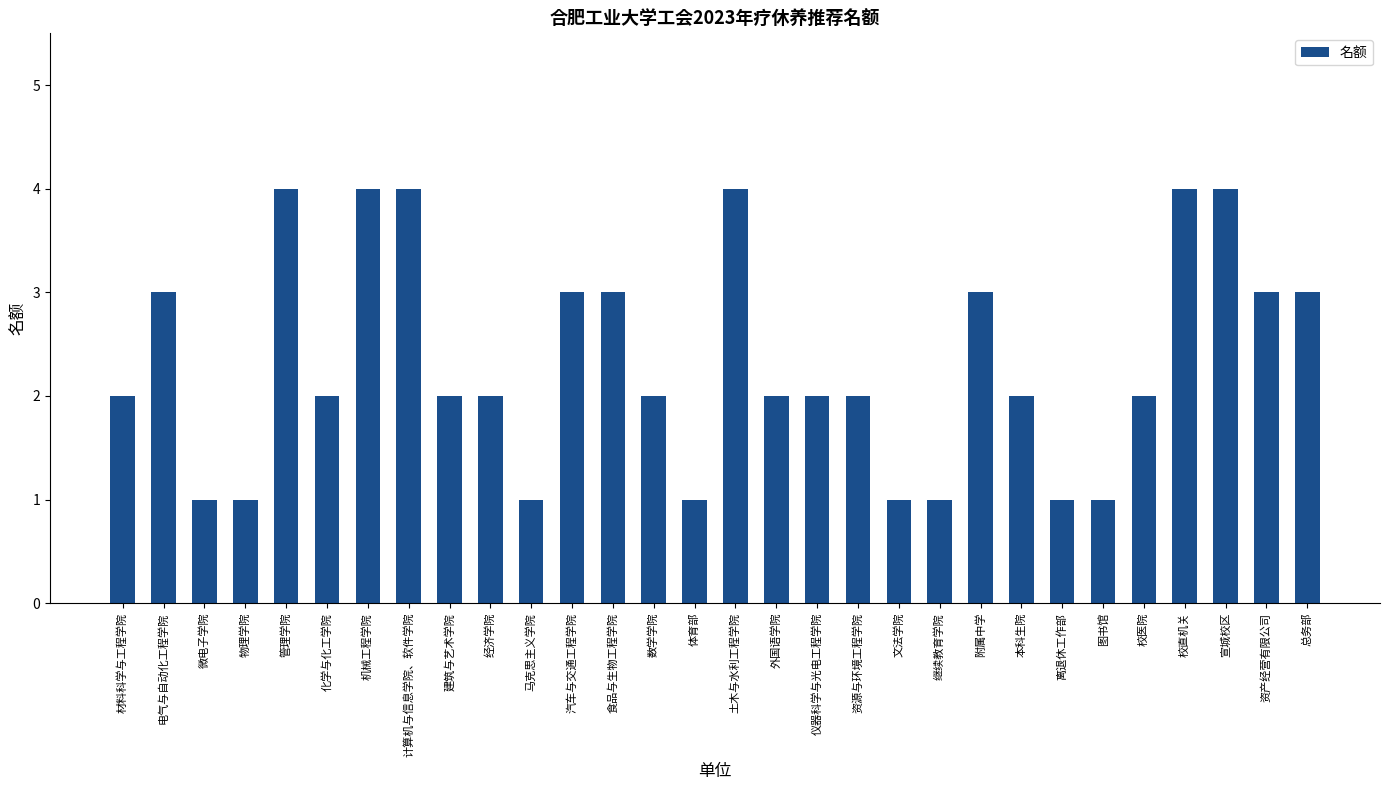

What is the approximate value at 机械工程学院?

4